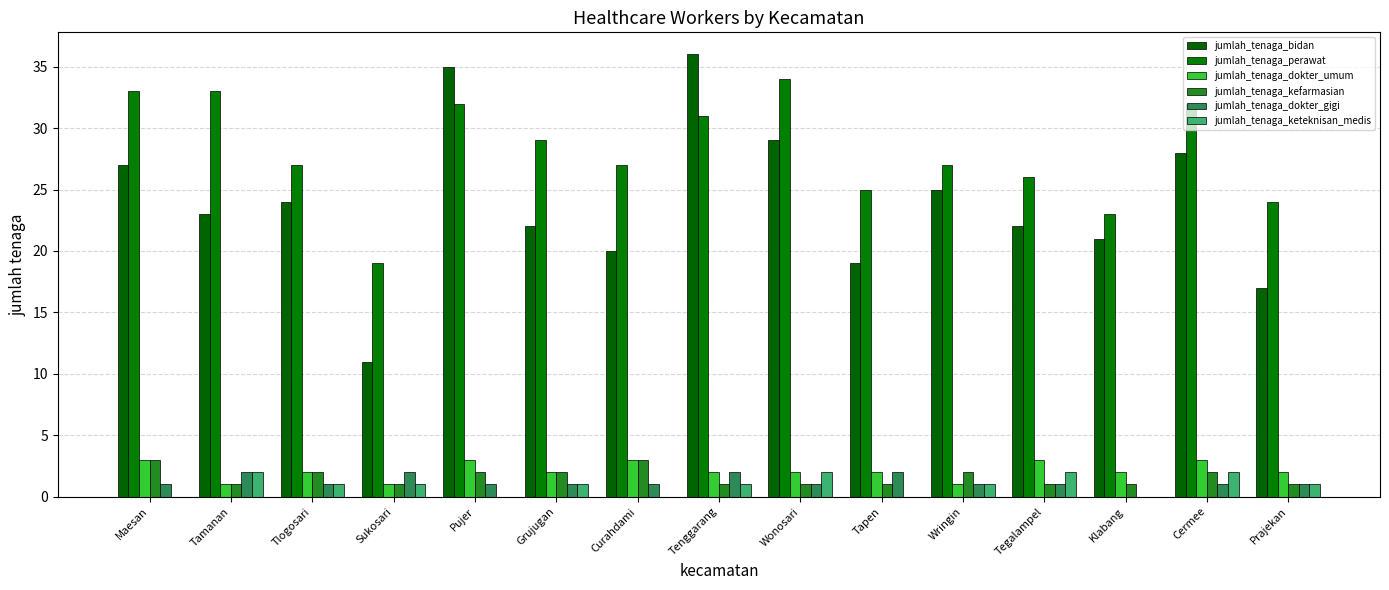

How many positive values does the jumlah_tenaga_dokter_gigi series have?

14